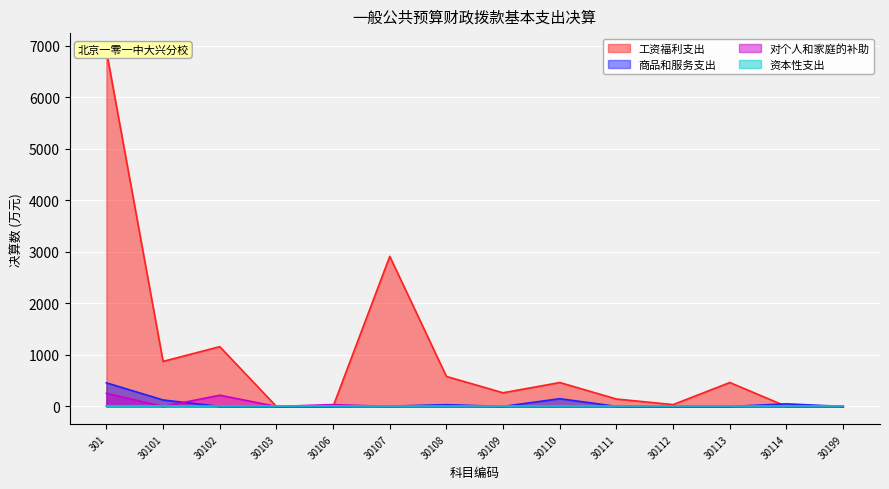

How many lines are shown in the chart?

3